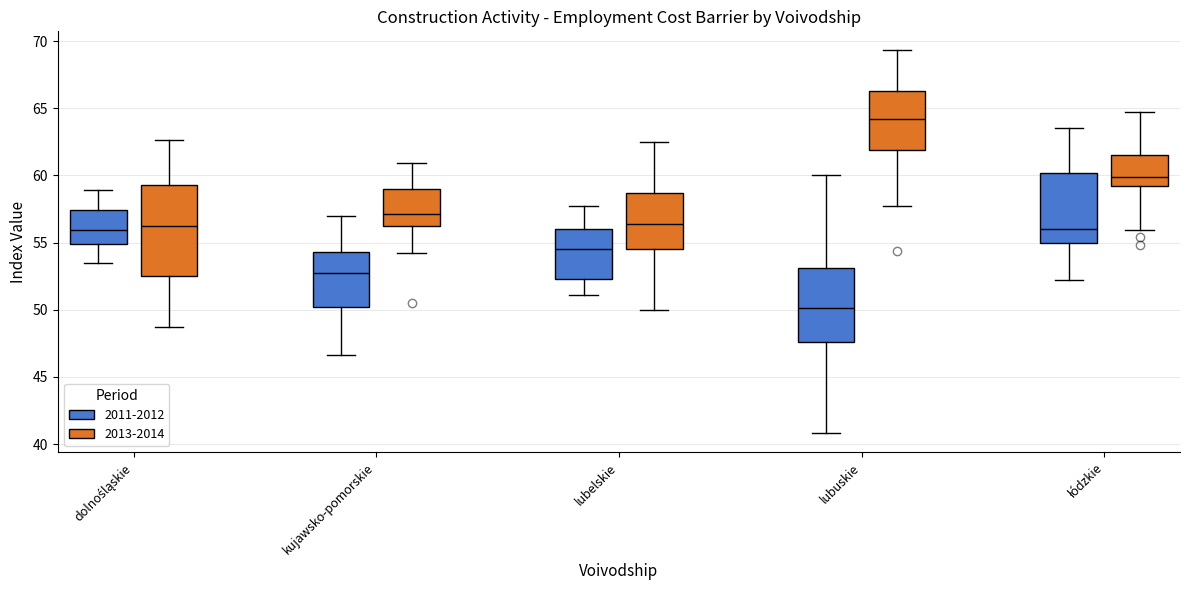

Which box's median line is the highest?

lubuskie (2013-2014)